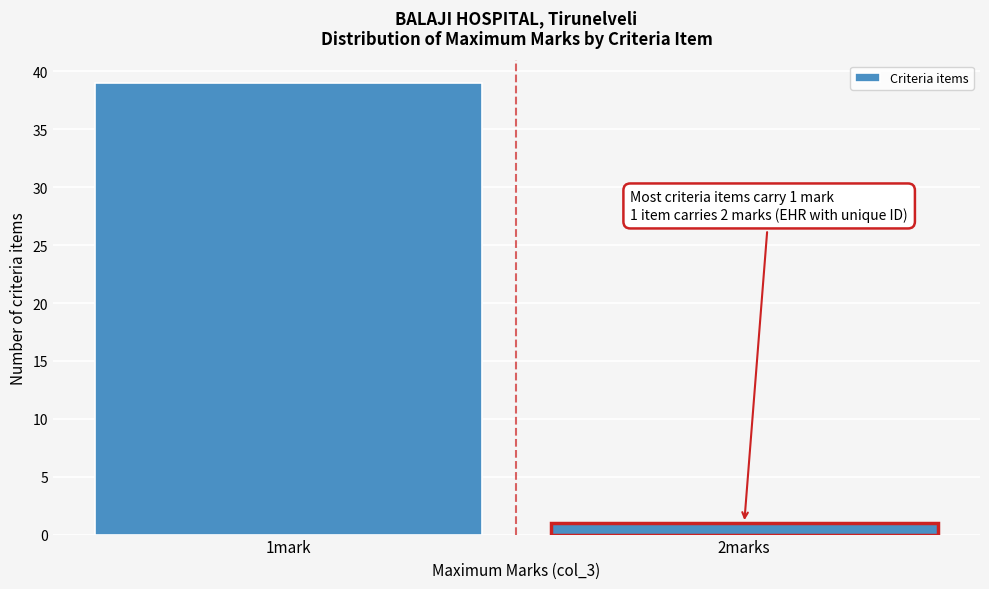

Reading left to right, extract all data points from this chart.

1mark=39	2marks=1